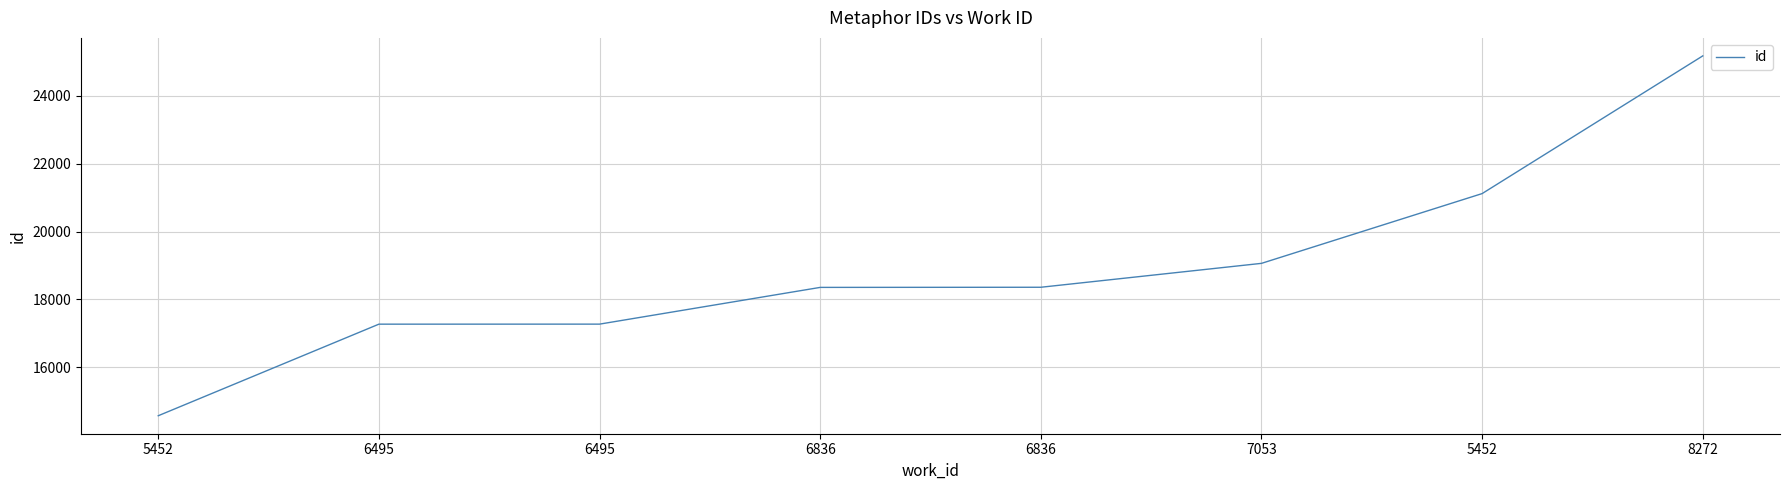

What is the change in value from 6836 to 5452?

+2763